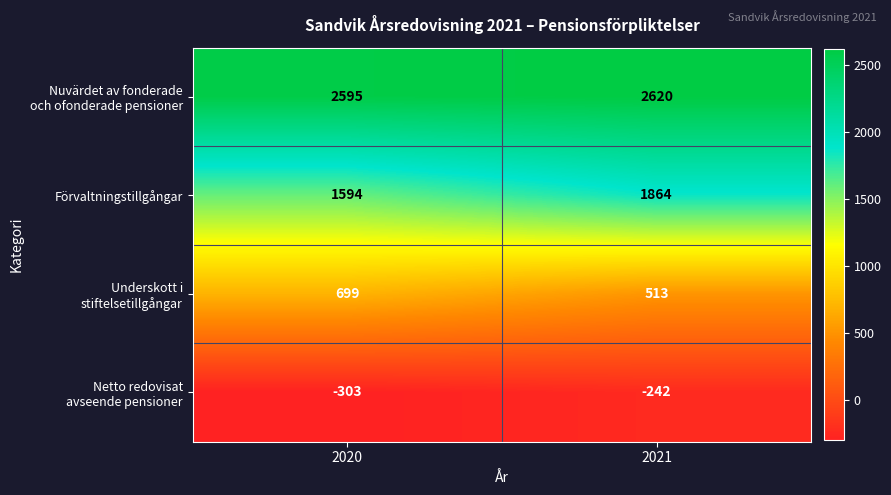

How many data points does each series have?

2